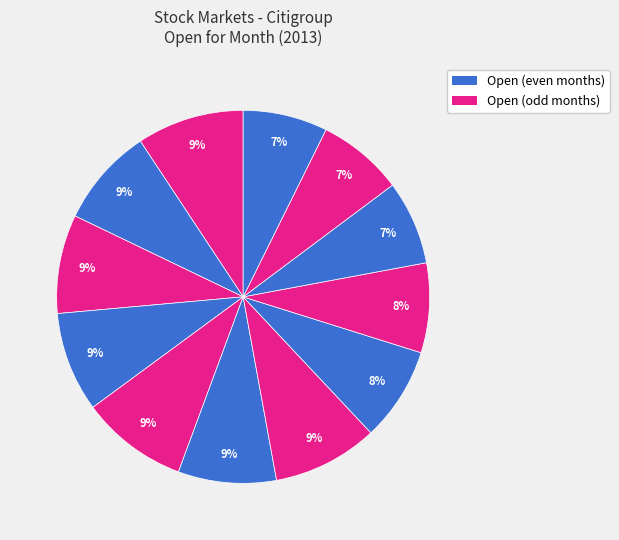

Does any single category account for the majority?

No